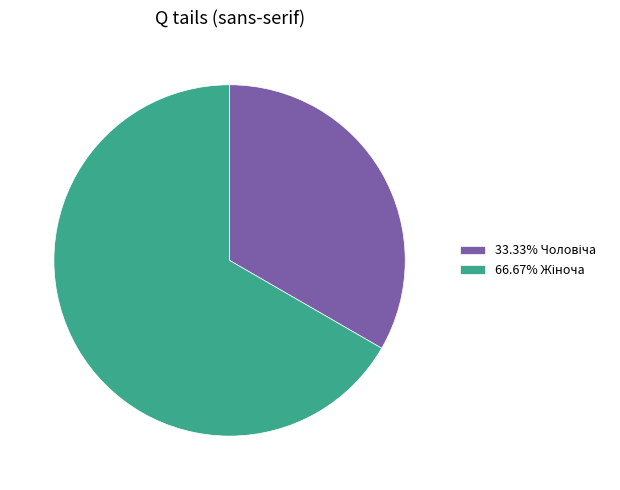

Is there any slice that represents more than half of the pie?

Yes